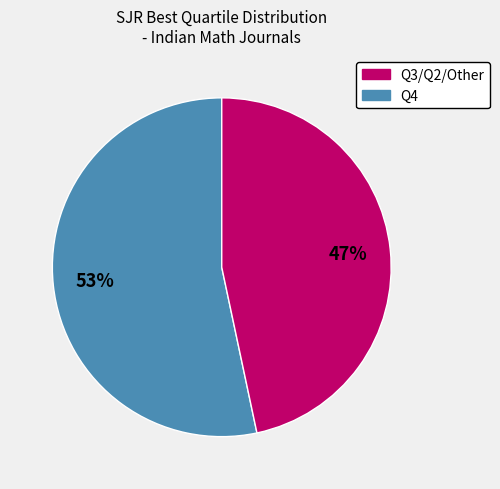

To the nearest percent, what is the average slice percentage?

50%